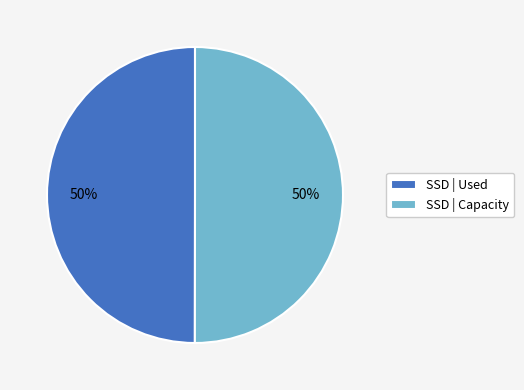

Is the sum of SSD | Used and SSD | Capacity greater than half?

Yes